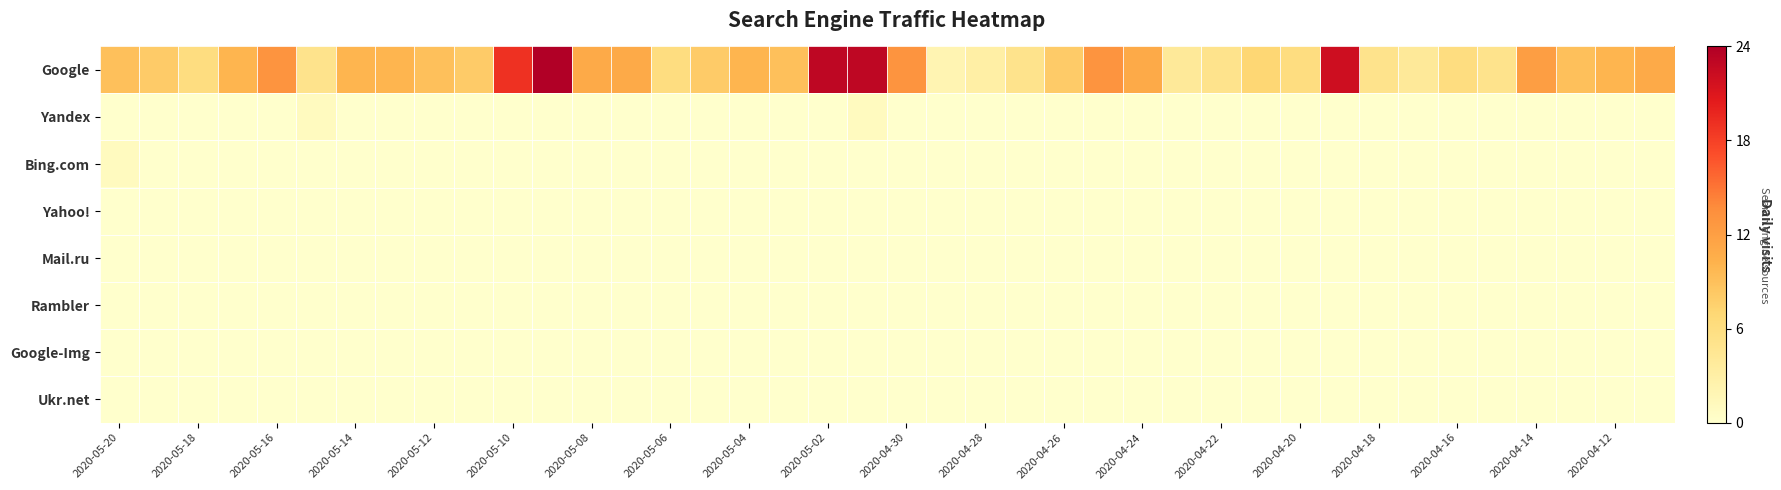

How many series are shown in this chart?

8